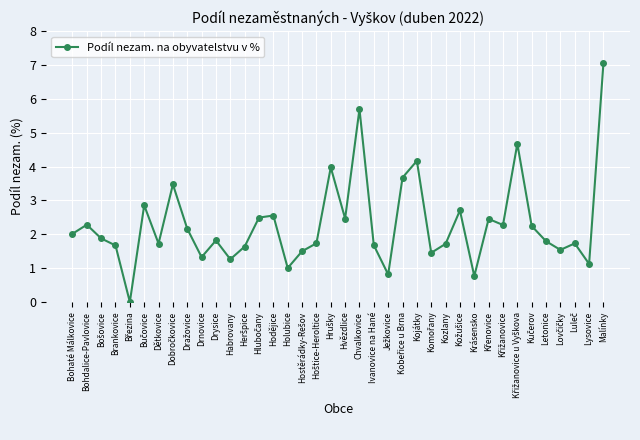

How many interior local valleys (lower than both neighbors) does the data have?

12